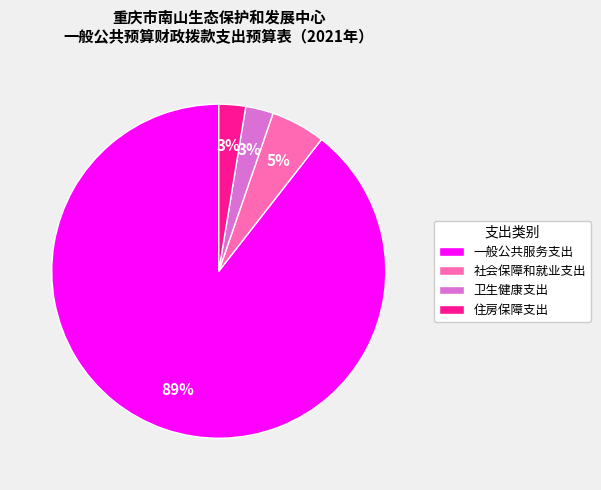

What percentage is the 卫生健康支出 slice, to the nearest percent?

3%